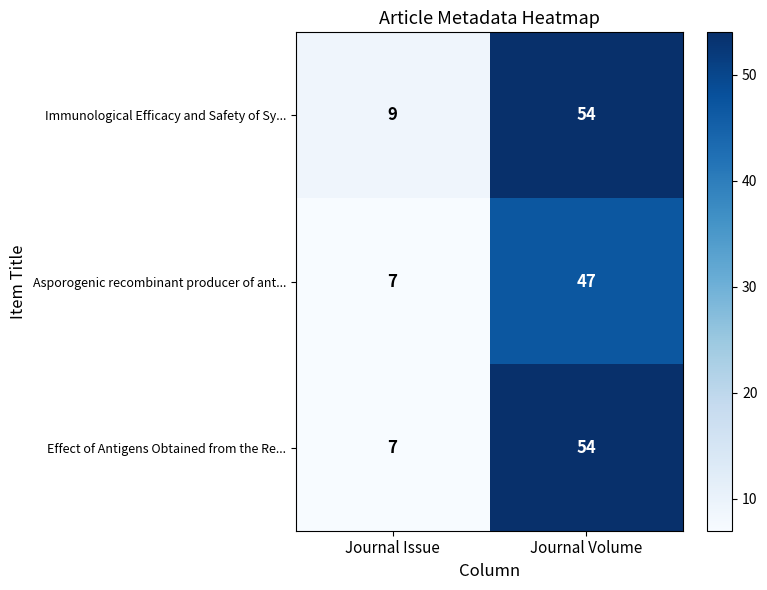

What is the average value of the Asporogenic recombinant producer of ant... series?

27